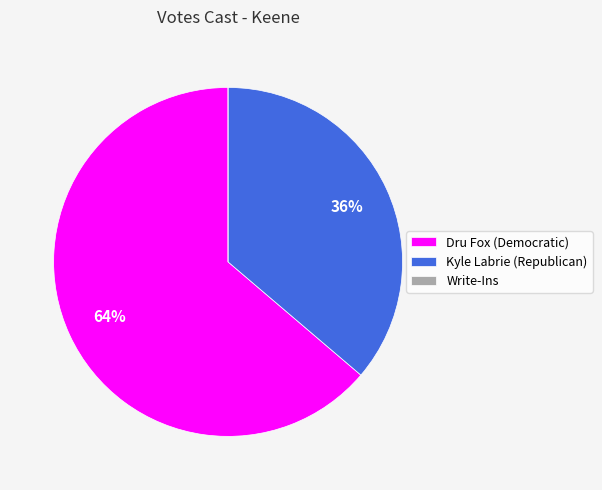

Which has a higher value, Kyle Labrie (Republican) or Dru Fox (Democratic)?

Dru Fox (Democratic)